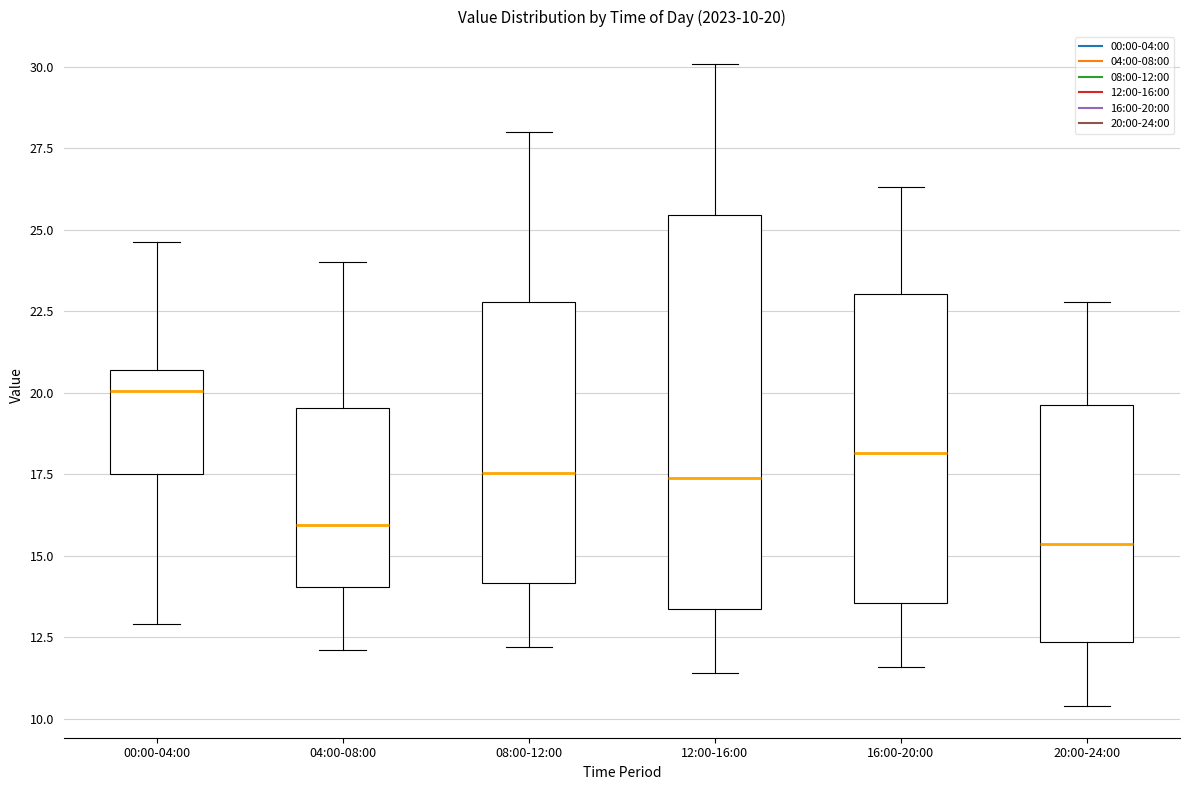

Which box is the tallest, from its lower edge to its upper edge?

12:00-16:00